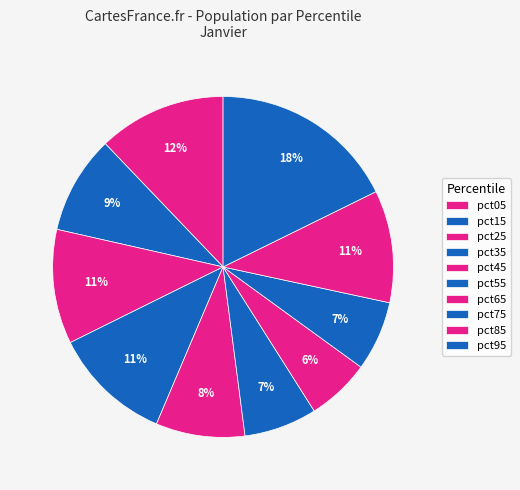

To the nearest percent, what percentage of the pie is pct15?

9%